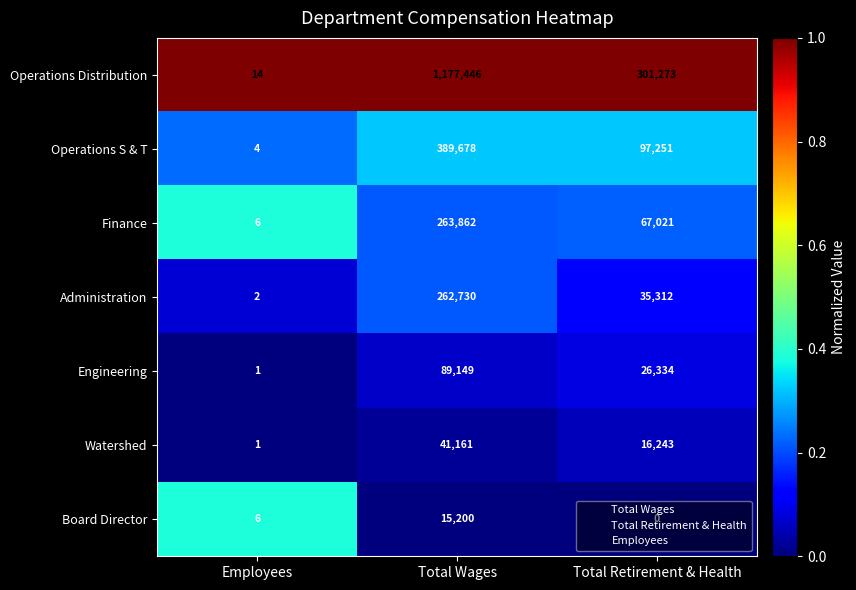

Between Total Wages and Total Retirement & Health, which series saw the biggest shift?

Operations Distribution